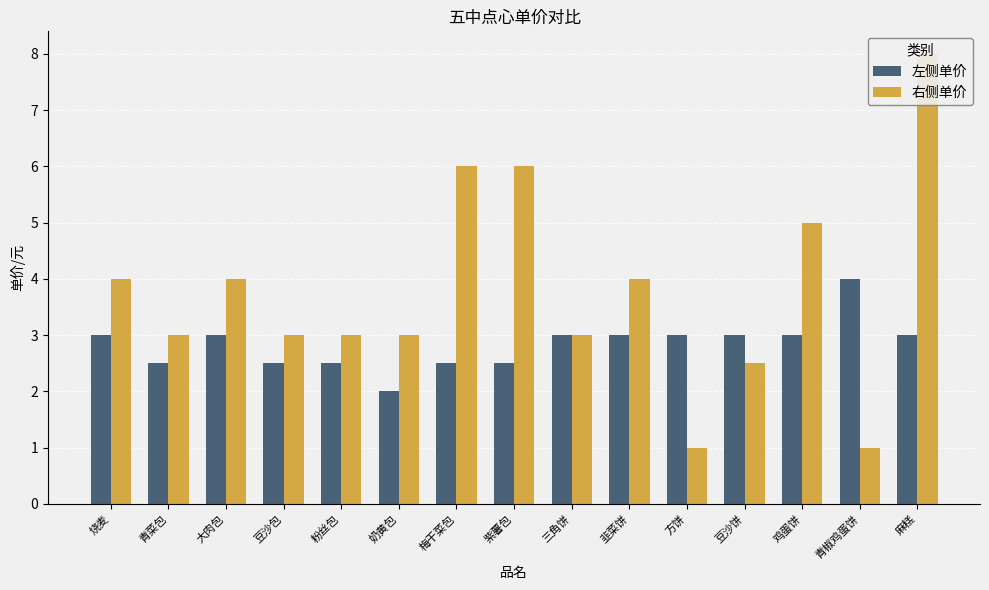

What is the total value across all series at 韭菜饼?

7.0